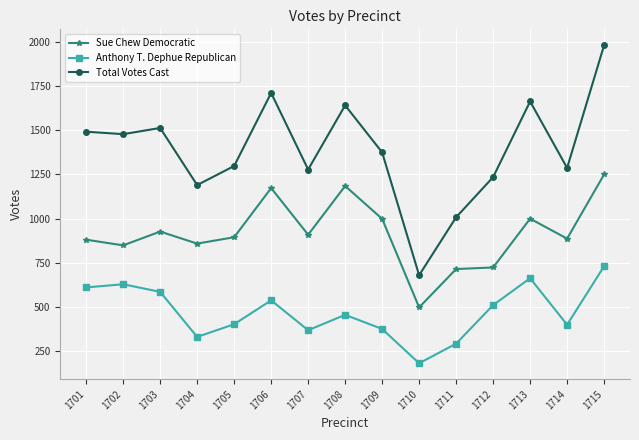

What is the average value of the Sue Chew Democratic series?

917